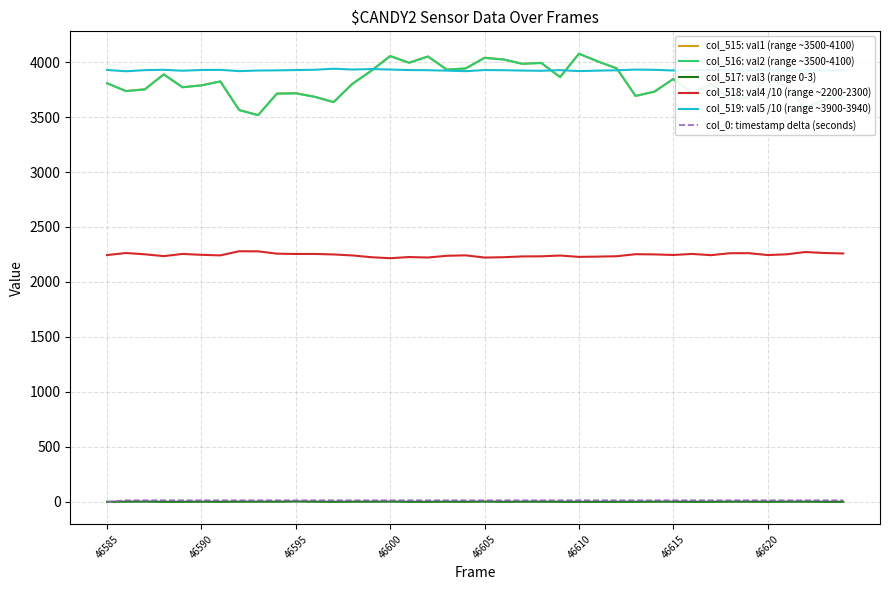

What are all the series names shown in the legend?

col_515: val1 (range ~3500-4100), col_516: val2 (range ~3500-4100), col_517: val3 (range 0-3), col_518: val4 /10 (range ~2200-2300), col_519: val5 /10 (range ~3900-3940), col_0: timestamp delta (seconds)